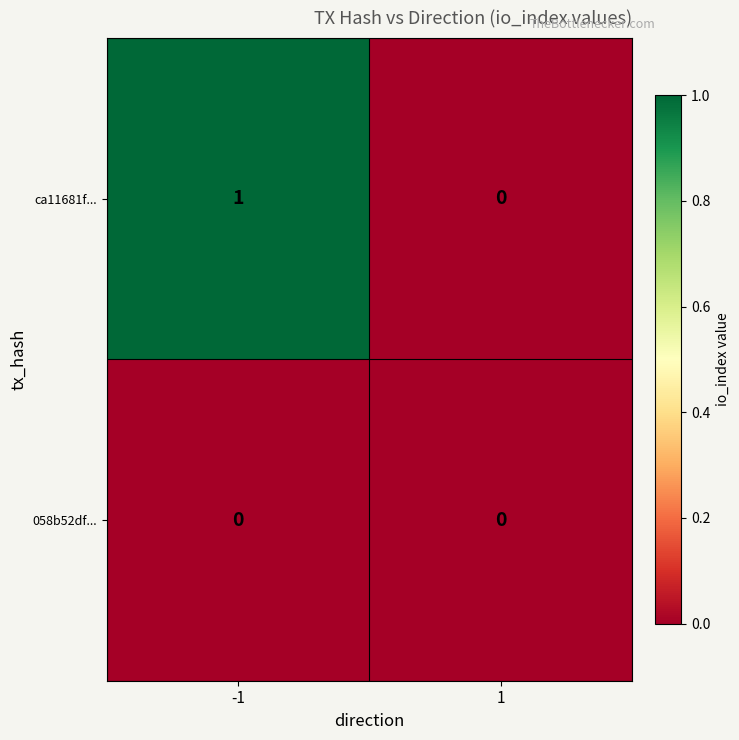

Reading right to left, extract all data points from this chart.

ca11681f...: 1=0	-1=1
058b52df...: 1=0	-1=0